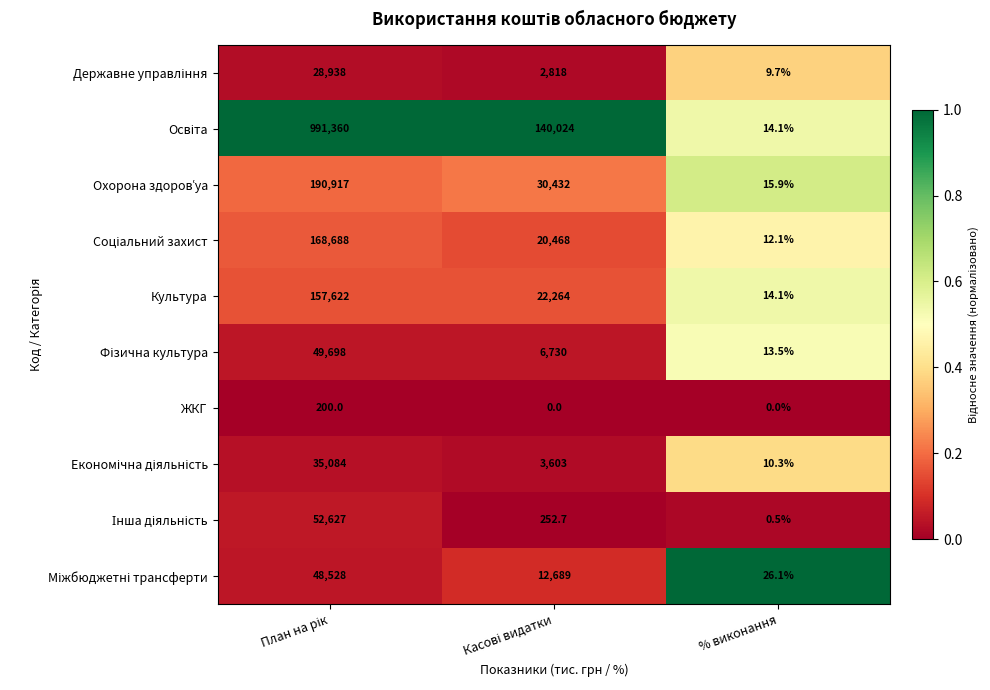

What is the highest value of the Культура series?

157622.0